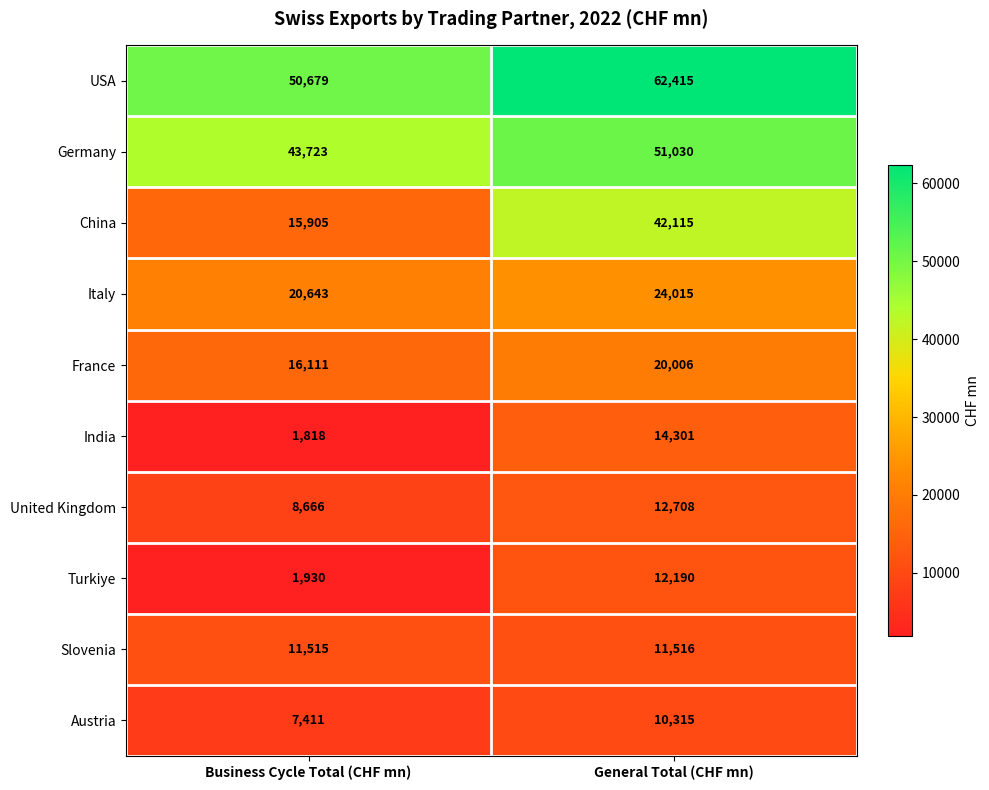

What value does the USA series have at General Total (CHF mn), to the nearest 10?

62420